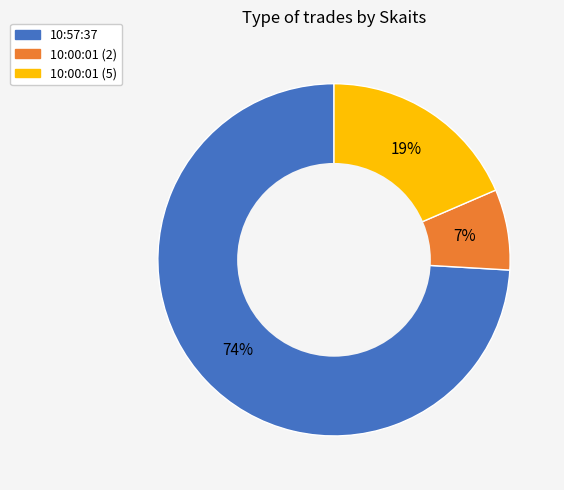

To the nearest percent, what percentage of the pie is 10:00:01 (2)?

7%